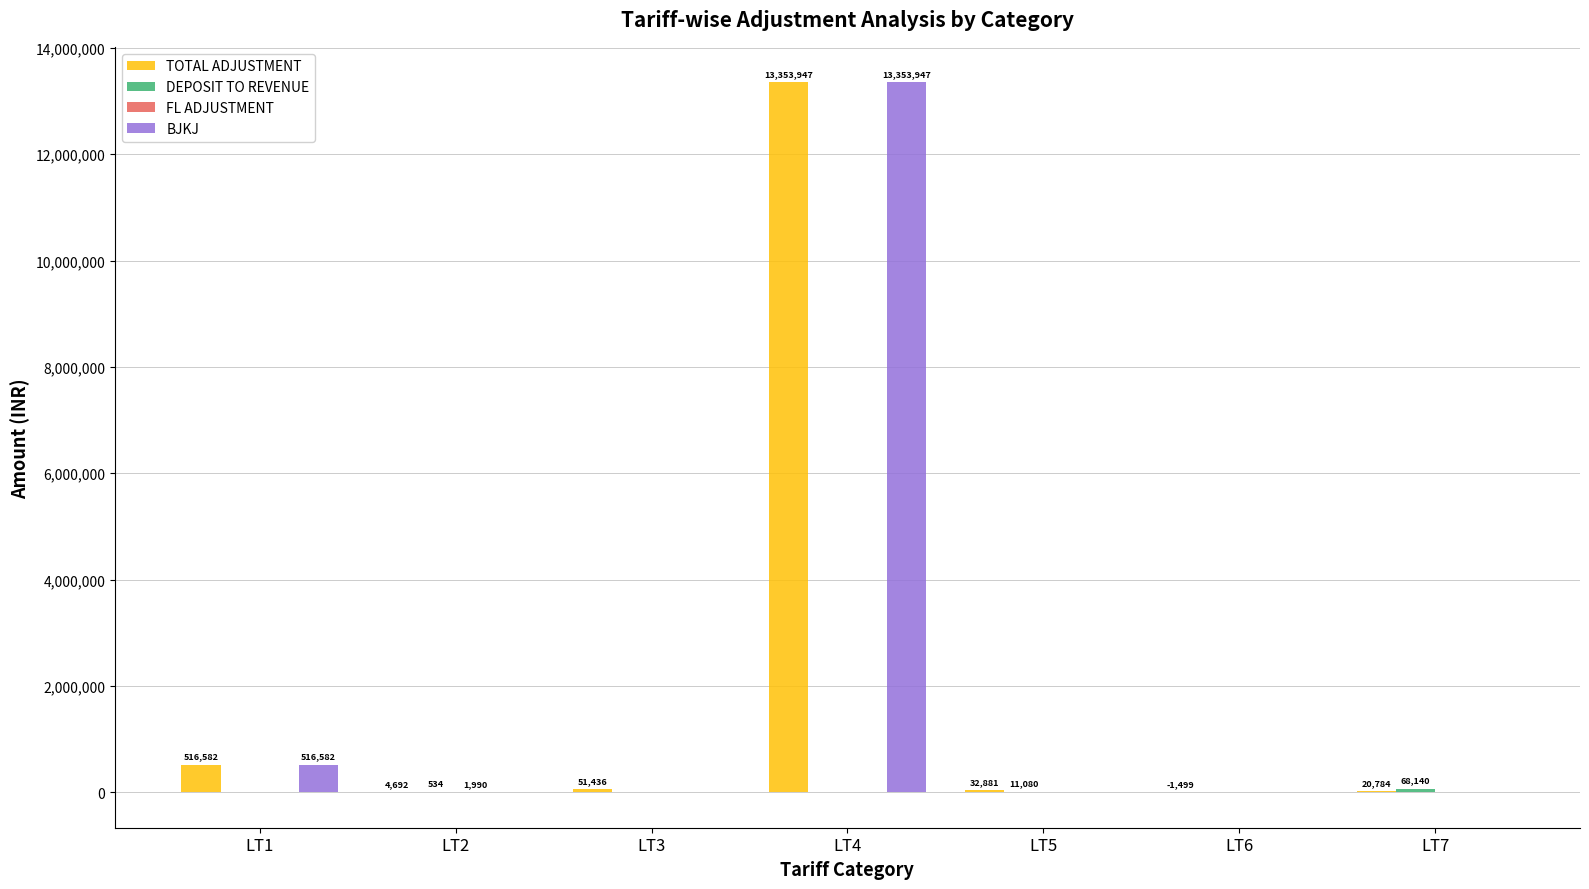

What is the average value of the BJKJ series?

1981504.2